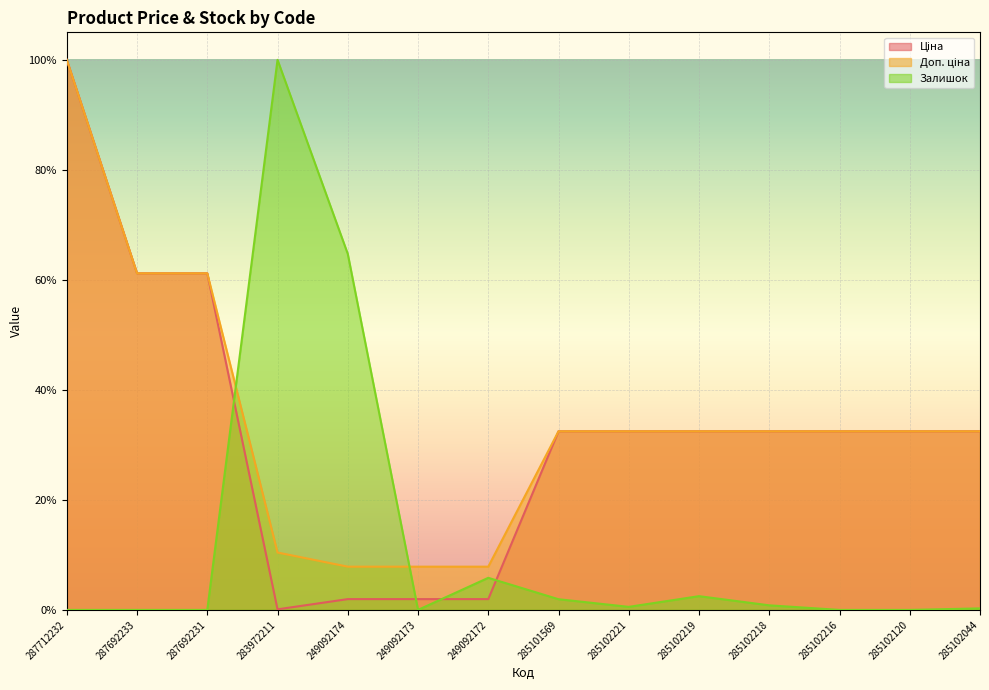

Reading left to right, transcribe all the data shown in this chart.

Ціна: 287712232=1.0	287692233=0.6	287692231=0.6	283972211=0.0	249092174=0.0	249092173=0.0	249092172=0.0	285101569=0.3	285102221=0.3	285102219=0.3	285102218=0.3	285102216=0.3	285102120=0.3	285102044=0.3
Доп. ціна: 287712232=1.0	287692233=0.6	287692231=0.6	283972211=0.1	249092174=0.1	249092173=0.1	249092172=0.1	285101569=0.3	285102221=0.3	285102219=0.3	285102218=0.3	285102216=0.3	285102120=0.3	285102044=0.3
Залишок: 287712232=0.0	287692233=0.0	287692231=0.0	283972211=1.0	249092174=0.6	249092173=0.0	249092172=0.1	285101569=0.0	285102221=0.0	285102219=0.0	285102218=0.0	285102216=0.0	285102120=0.0	285102044=0.0